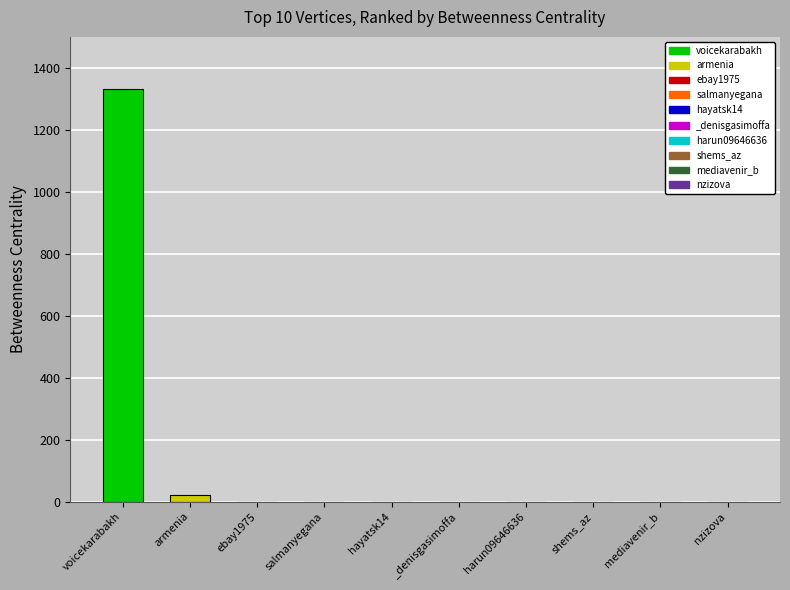

List the series in order of their peak value, highest first.

voicekarabakh, armenia